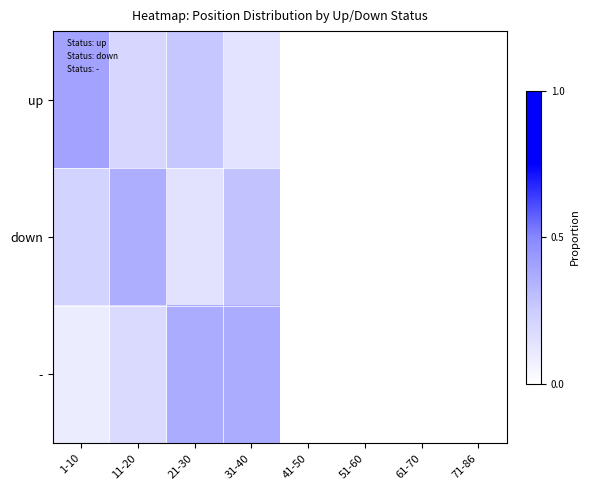

Between 21-30 and 41-50, which series saw the biggest shift?

-